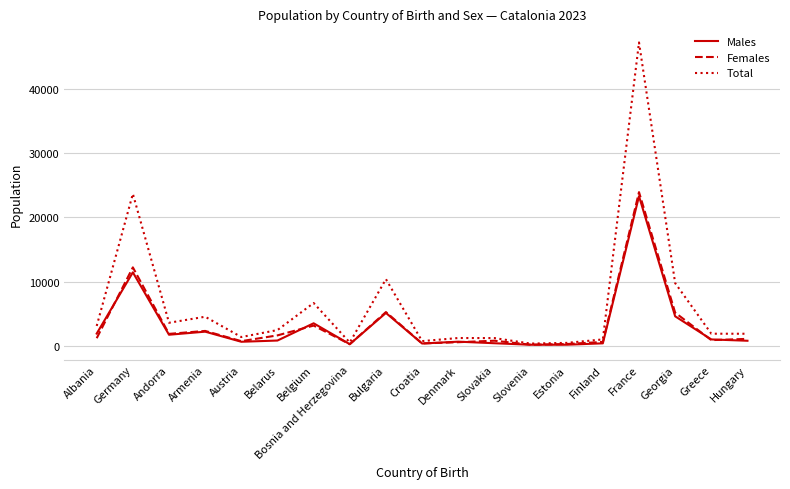

Is it true that Total equals 23627 at Germany?

True